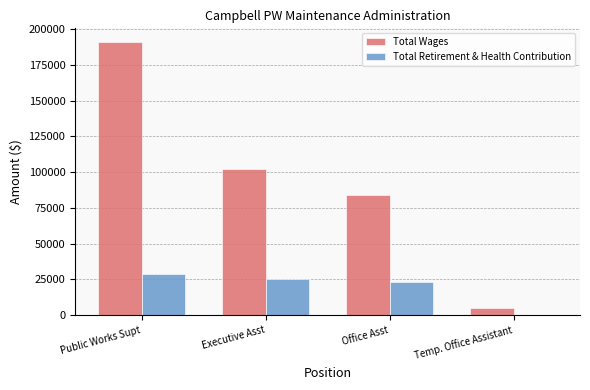

How many groups of bars are there?

4